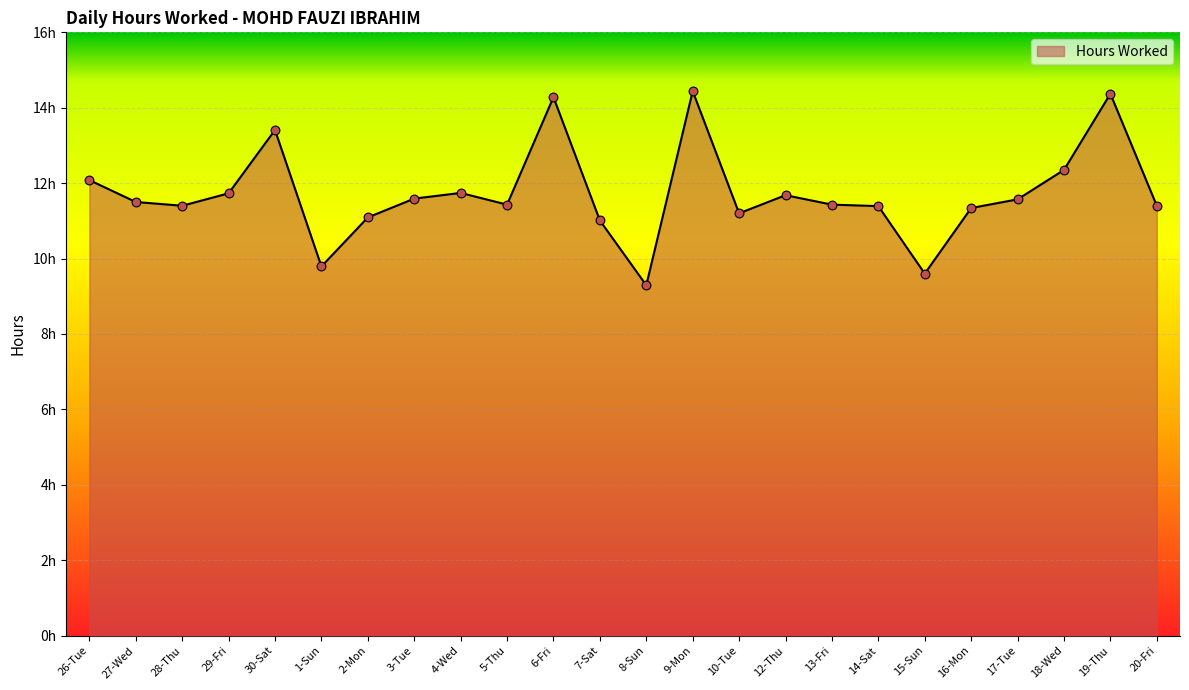

Which has a higher value, 14-Sat or 20-Fri?

20-Fri